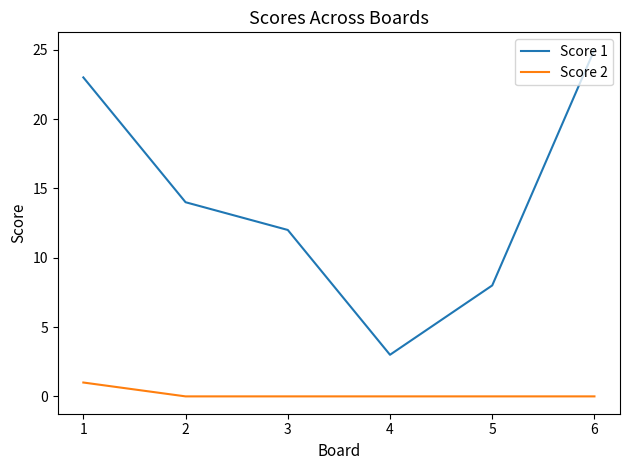

What is the total value across all series at 3?

12